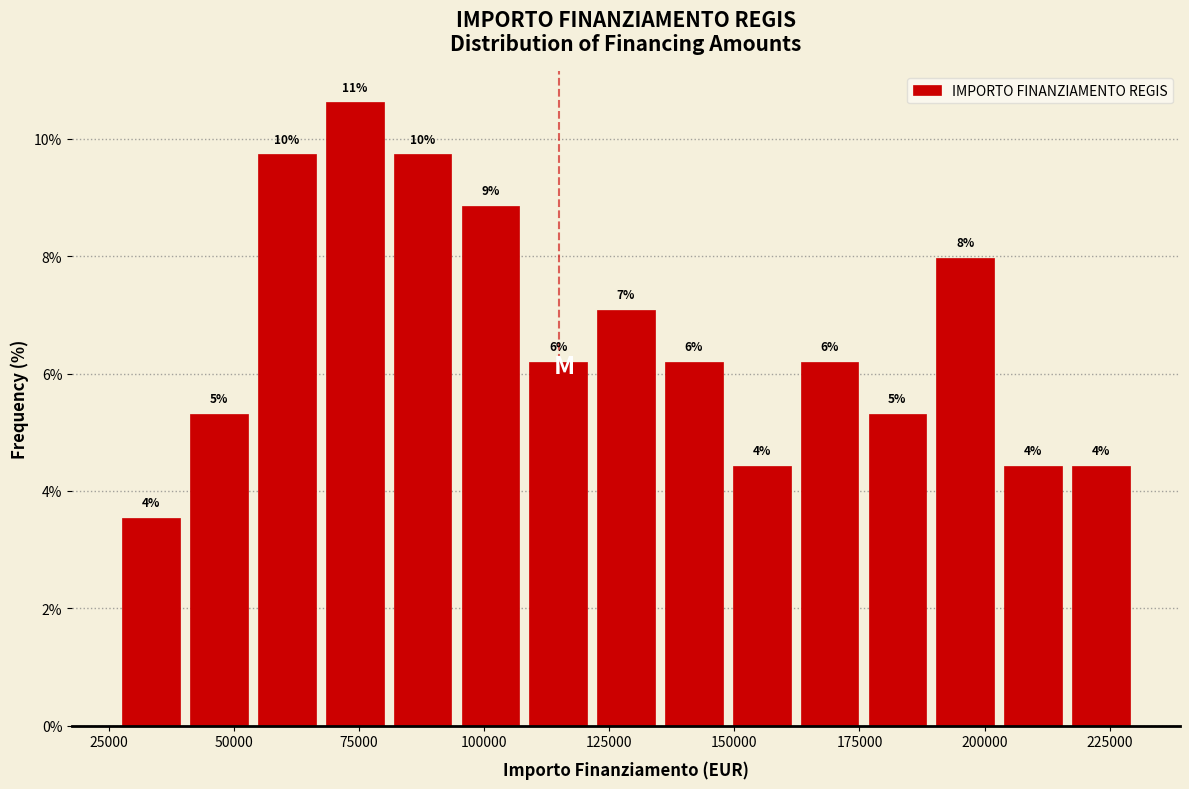

Read against the x-axis, roughly where is the centre of the tallest bar?

75000